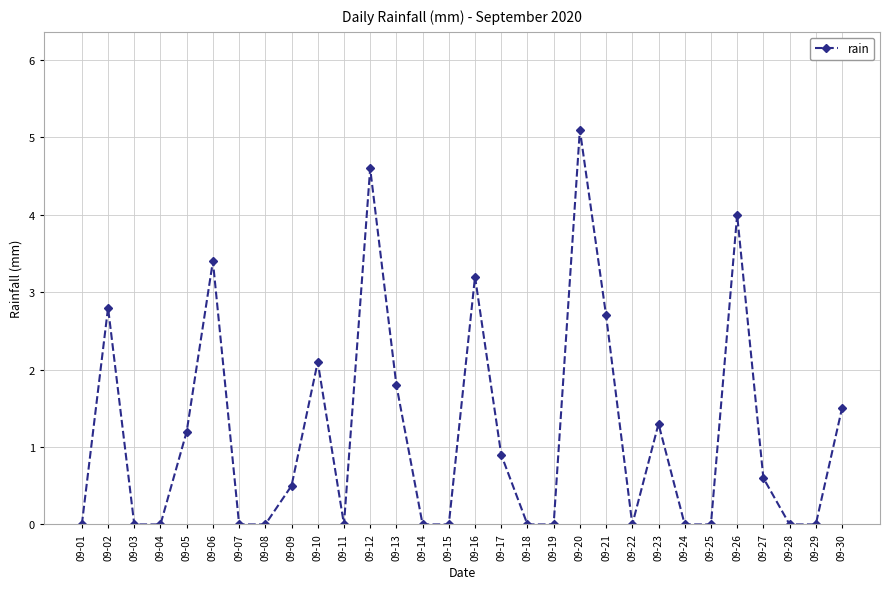

The chart shows a value of 3.2 at 09-16. True or false?

True